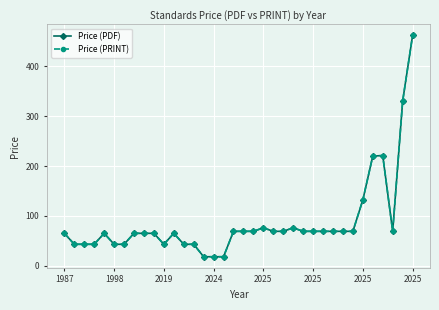

Which series has the largest total across all categories?

Price (PDF)